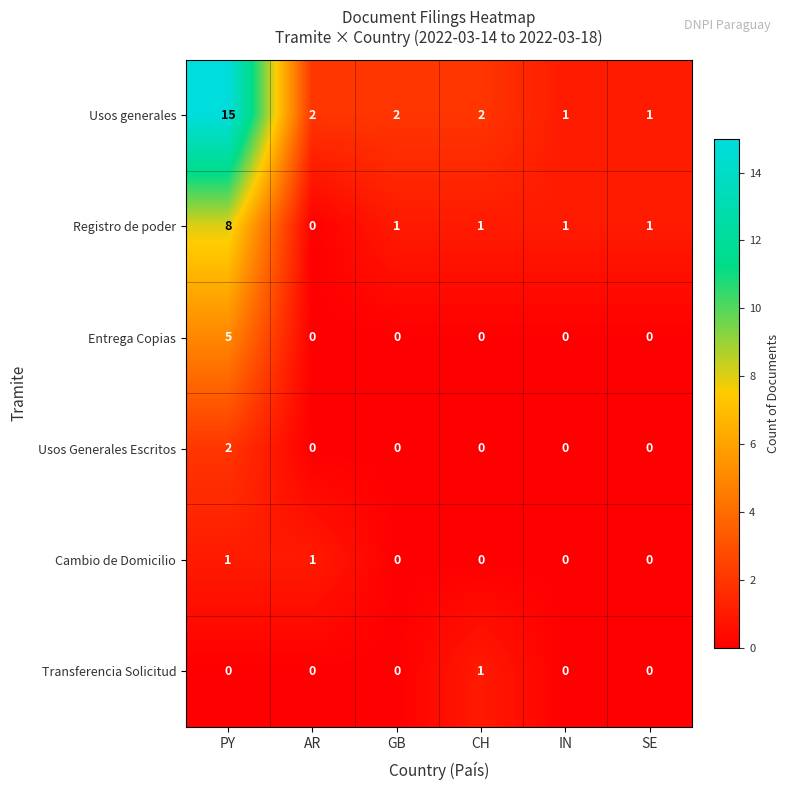

What is the difference between the Registro de poder values at PY and CH?

7